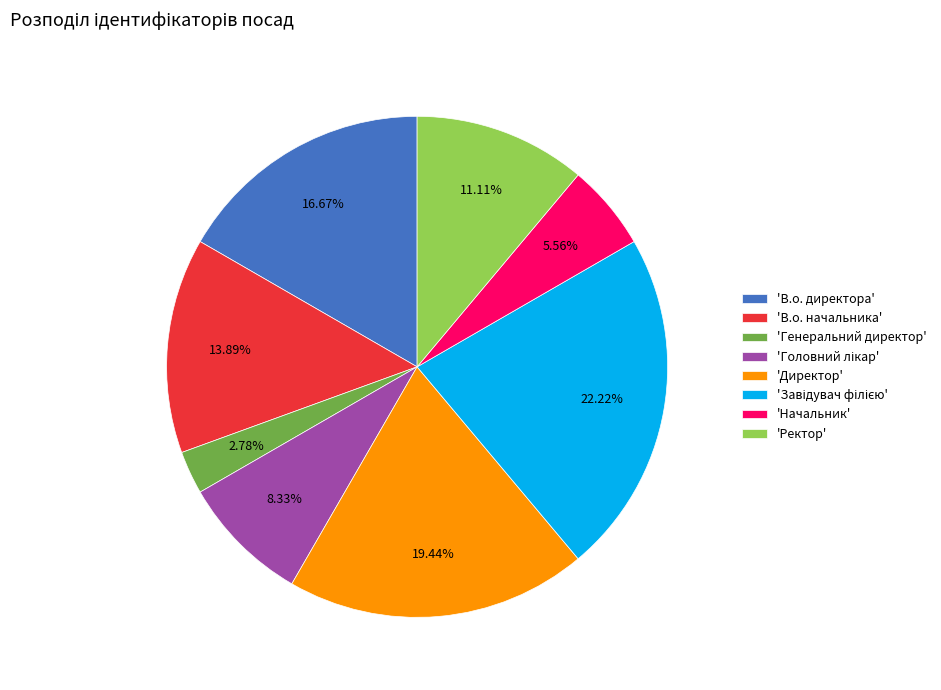

To the nearest percent, what is the average slice percentage?

12%